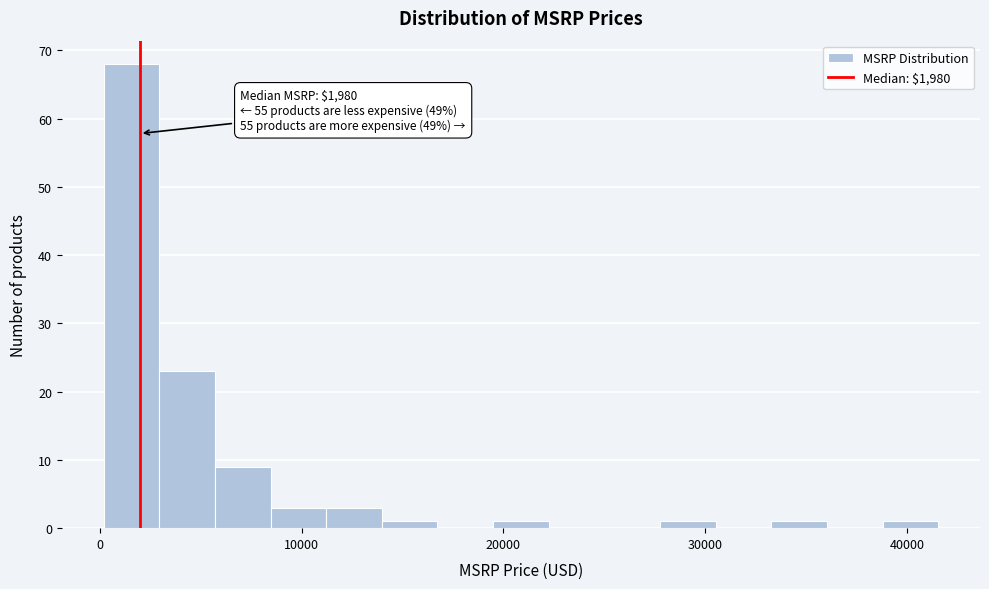

Read against the x-axis, roughly where is the centre of the tallest bar?

2000